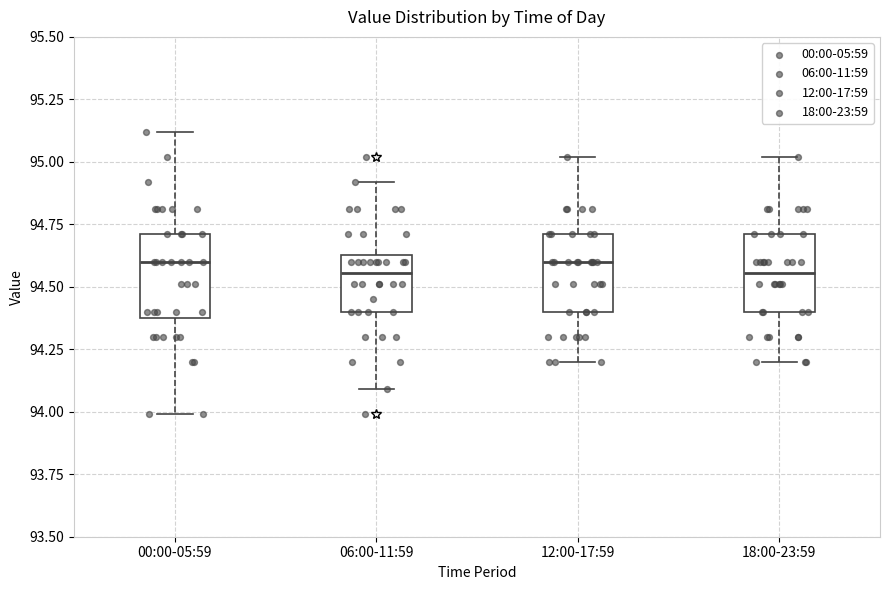

Where does the lower whisker of the box for 00:00-05:59 end on the y-axis? The values are not printed on the chart, so give them approximately, as read against the axis.

94.00